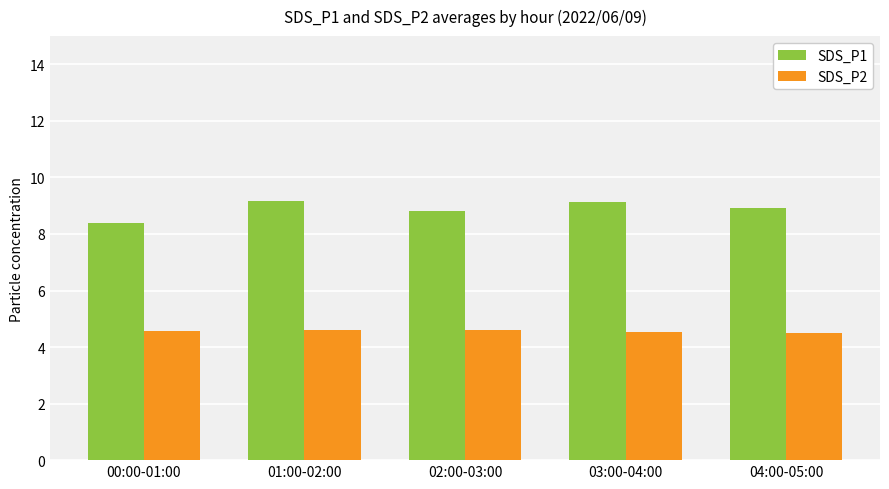

What is the difference between the highest and lowest values at 01:00-02:00?

4.6